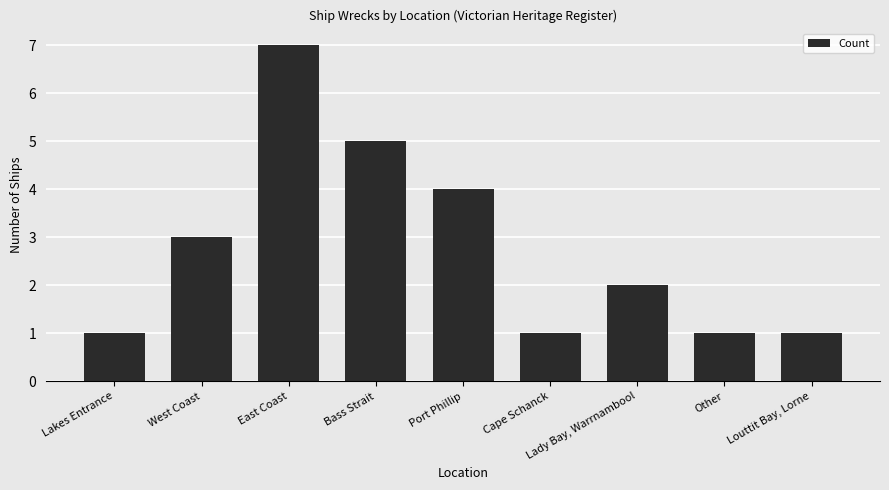

Where is the data nearest to the value 4?

Port Phillip